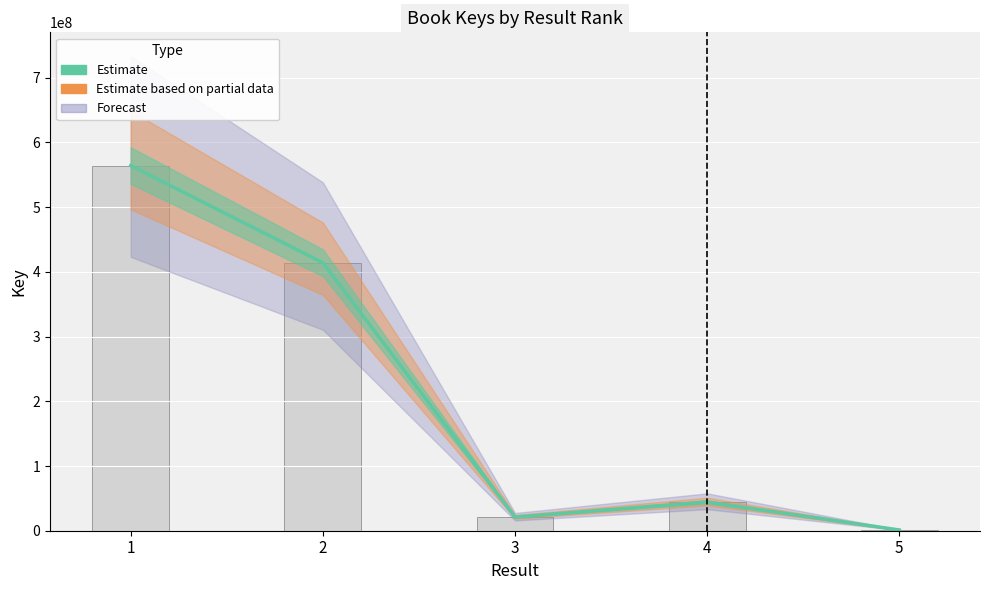

Reading right to left, what are all the values shown in this chart?

1143805	44409323	21107756	414137928	564240267